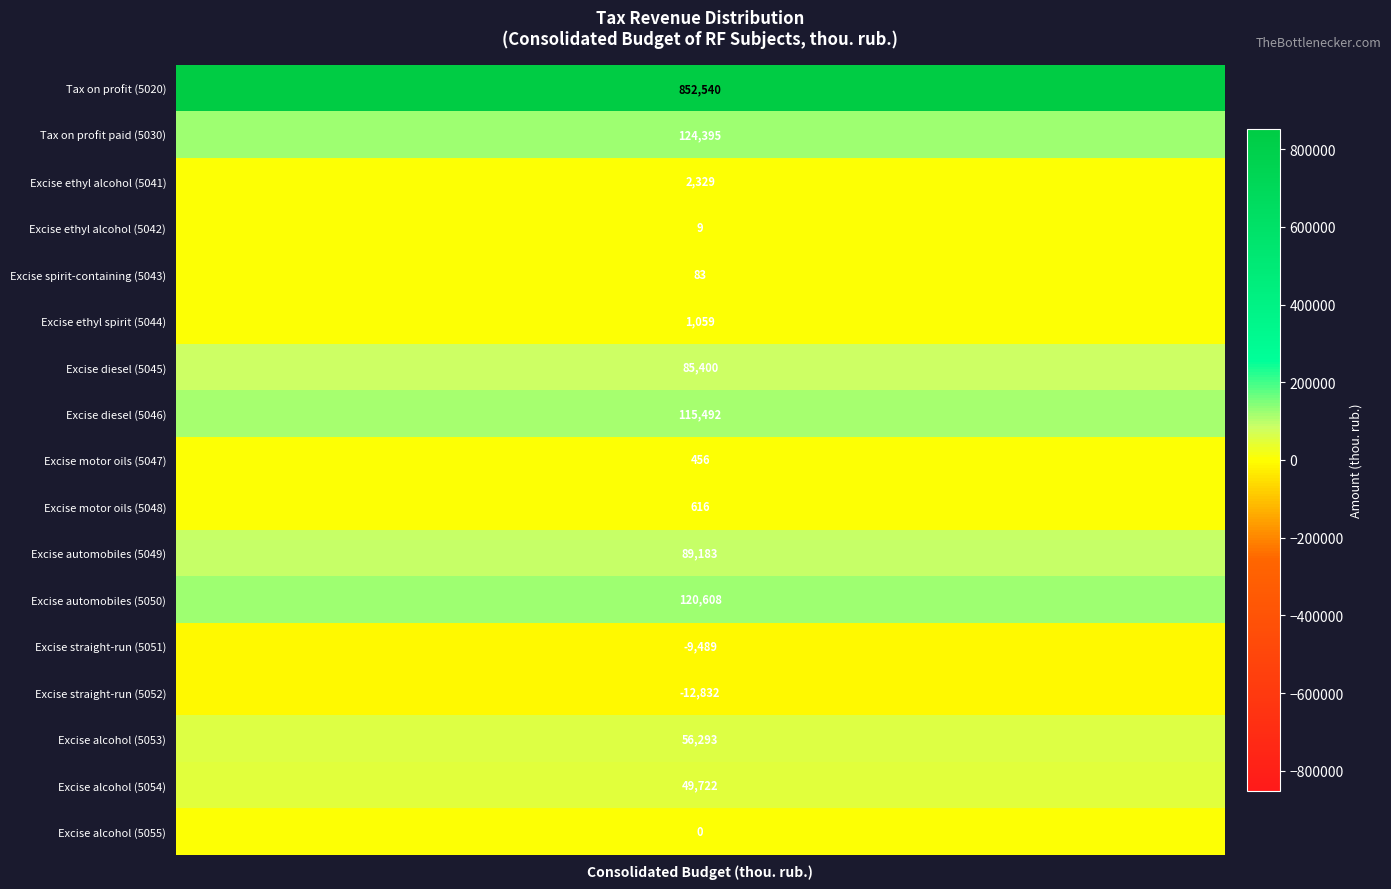

What is the average value?

86816